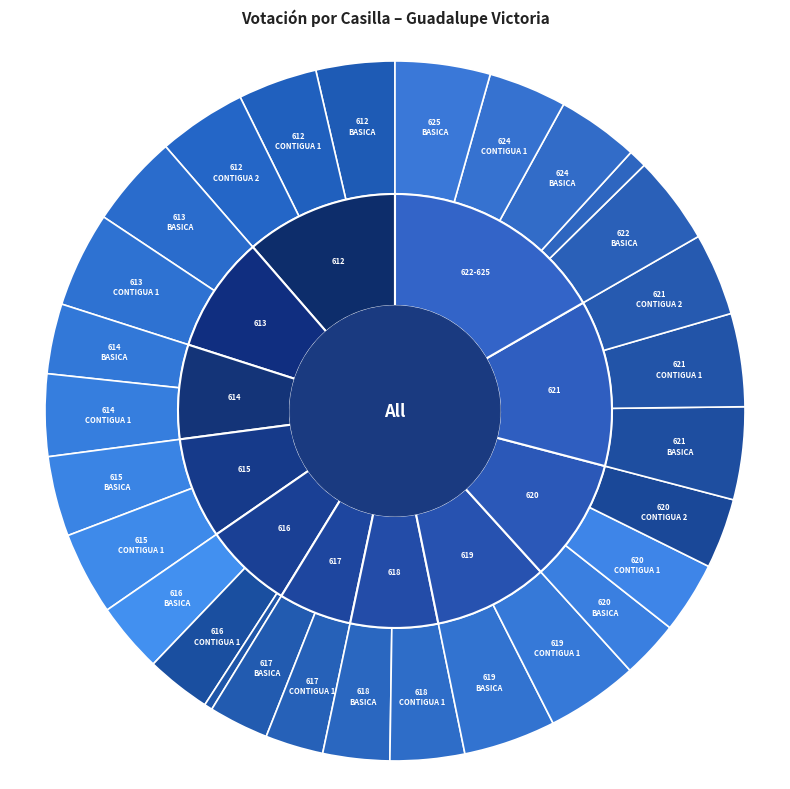

Does 619-BASICA represent more than half of the total?

No